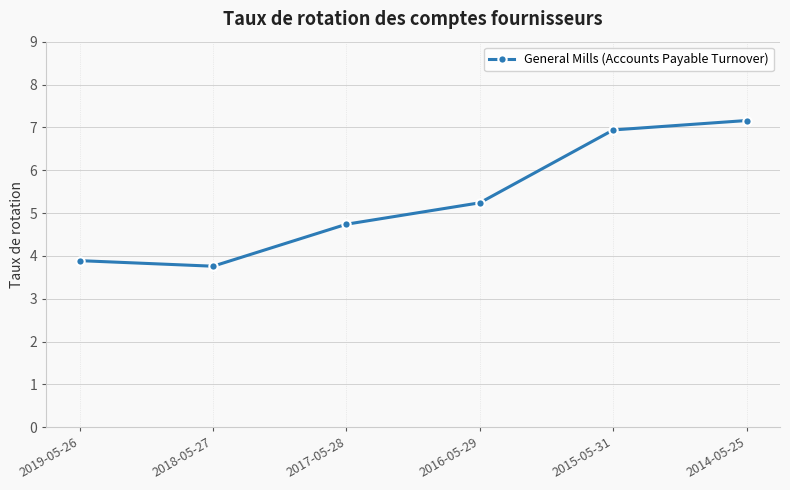

At which category does the chart reach its peak across all series?

2014-05-25